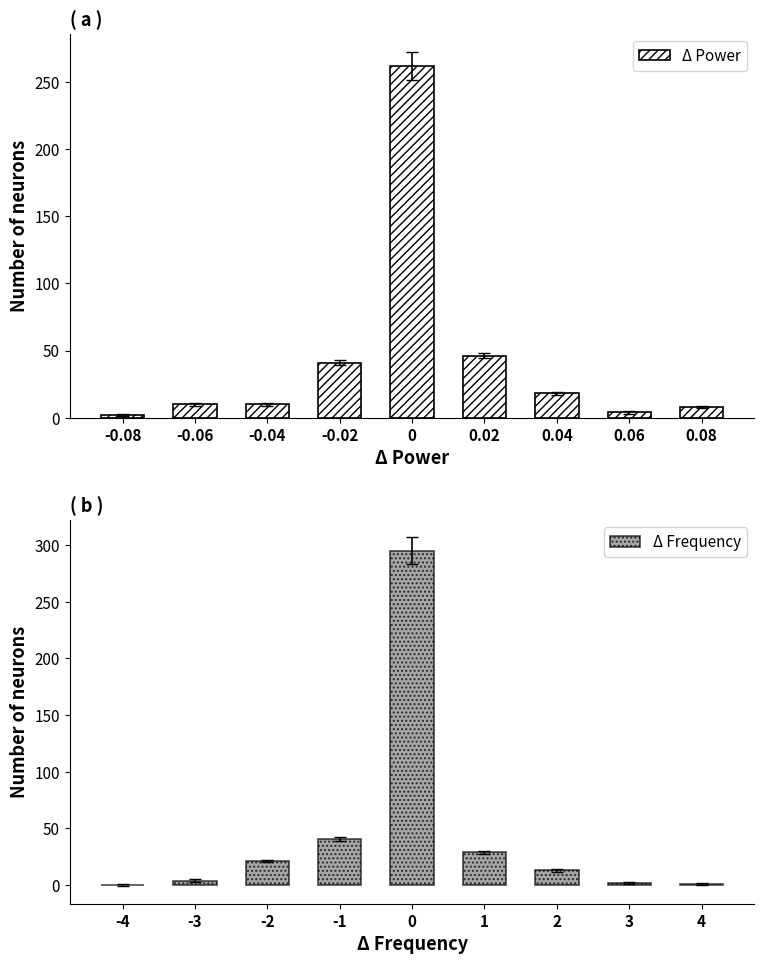

True or false: Δ Frequency has a value of 295 at 0.

True